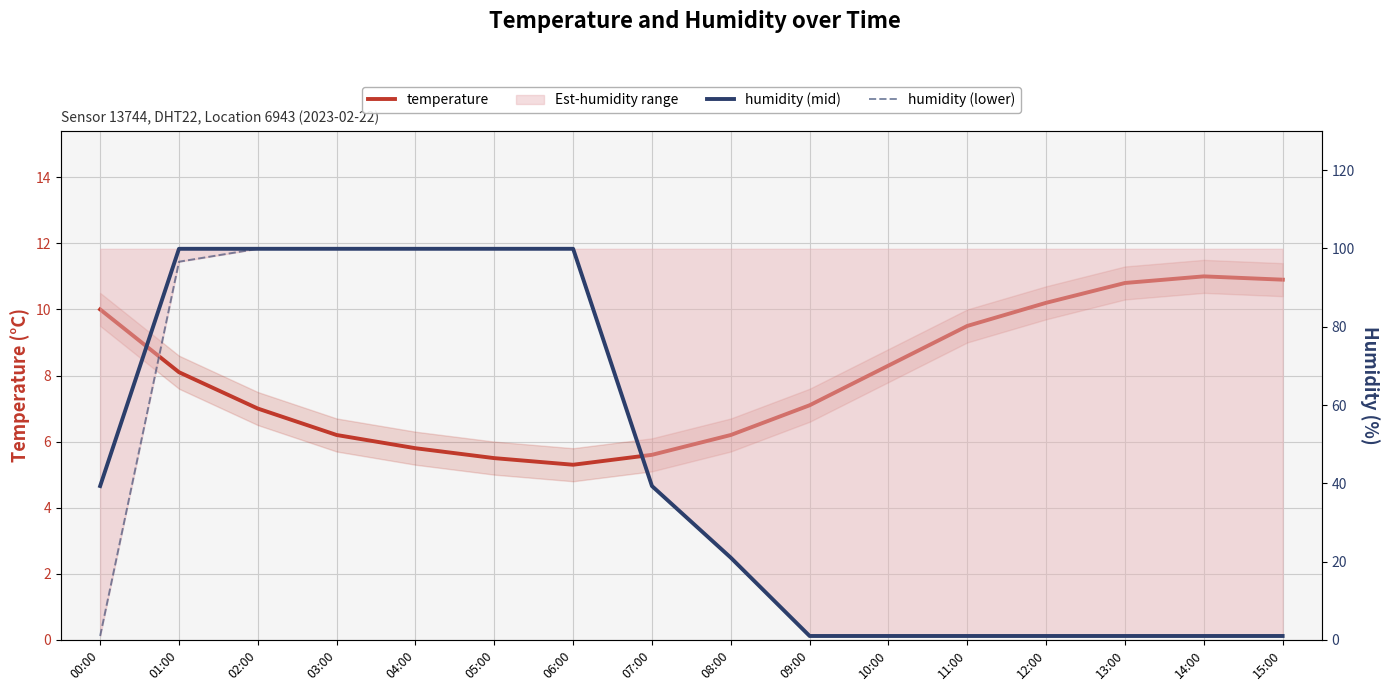

Where do humidity (mid) and temperature first cross each other?

08:00 and 09:00